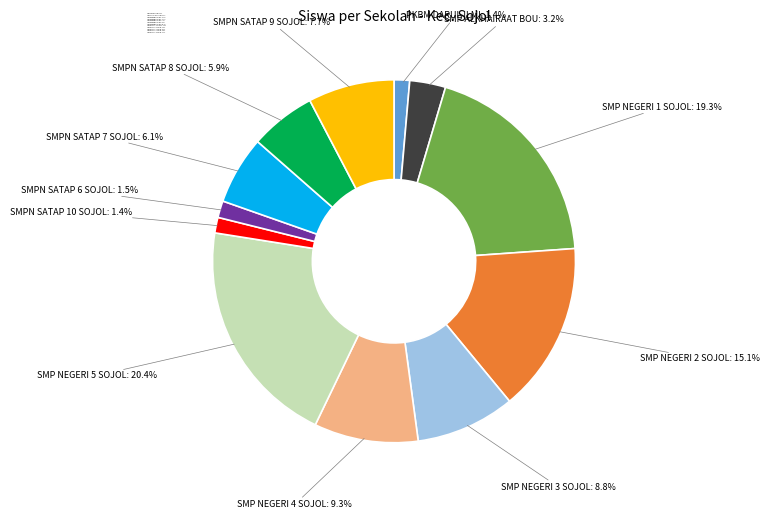

What is the largest slice in the pie chart?

SMP NEGERI 5 SOJOL